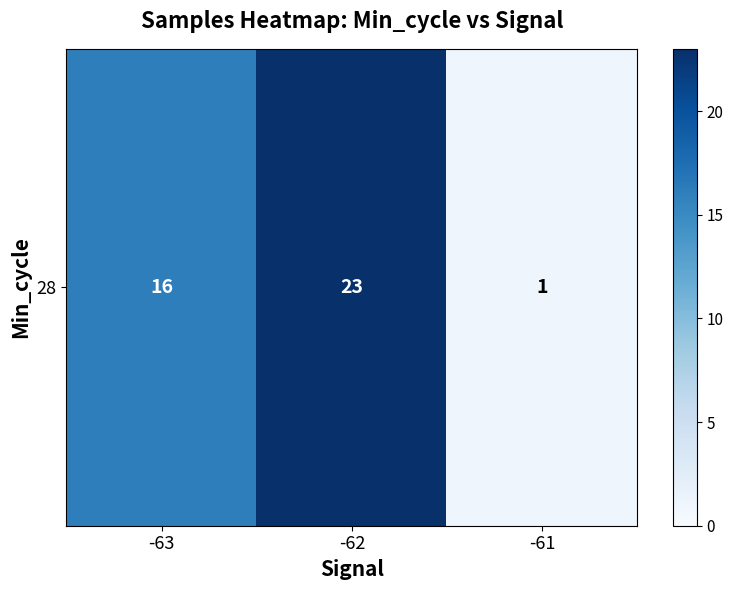

What is the average value?

13